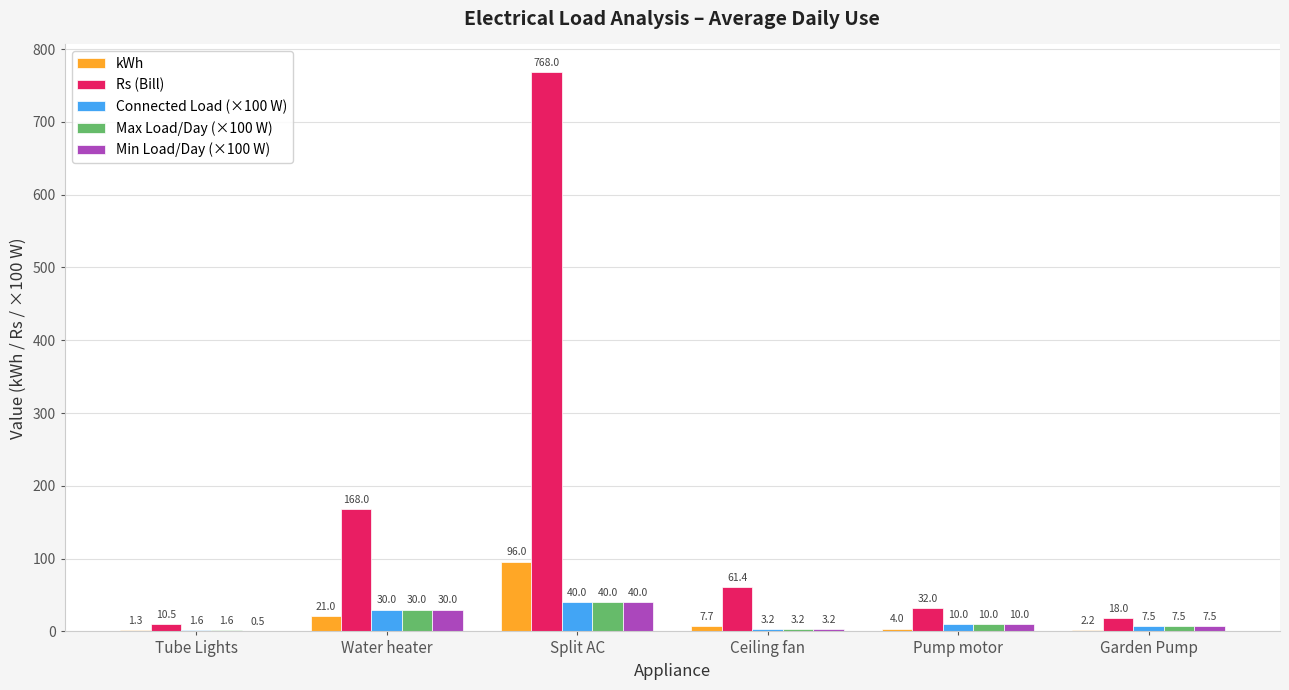

What is the average value of the Rs (Bill) series?

176.3